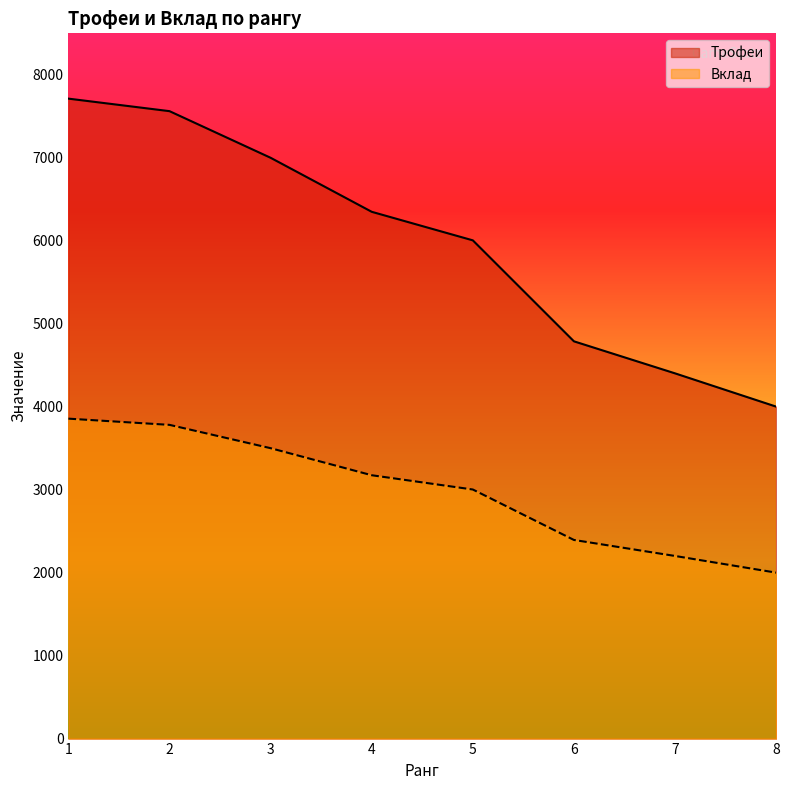

True or false: Трофеи and Вклад cross at least once.

False